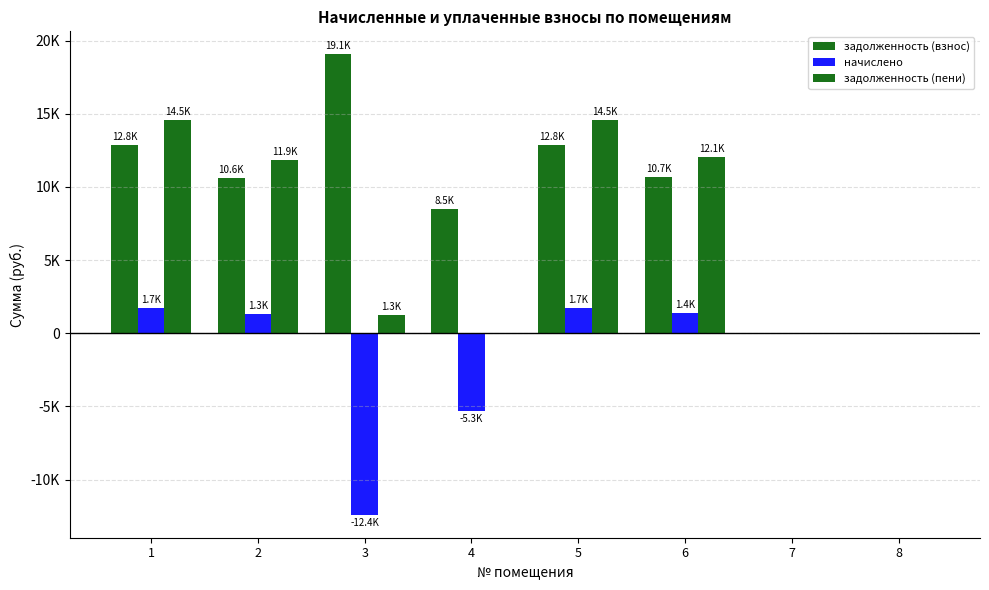

Reading left to right, list all the values displayed in this chart.

задолженность (взнос): 1=12840.0	2=10580.2	3=19054.6	4=8474.4	5=12840.0	6=10657.2	7=0.0	8=0.0
начислено: 1=1701.0	2=1285.3	3=-12399.5	4=-5342.2	5=1701.0	6=1411.9	7=0.0	8=0.0
задолженность (пени): 1=14541.0	2=11865.5	3=1261.3	4=0.0	5=14541.0	6=12069.1	7=0.0	8=0.0